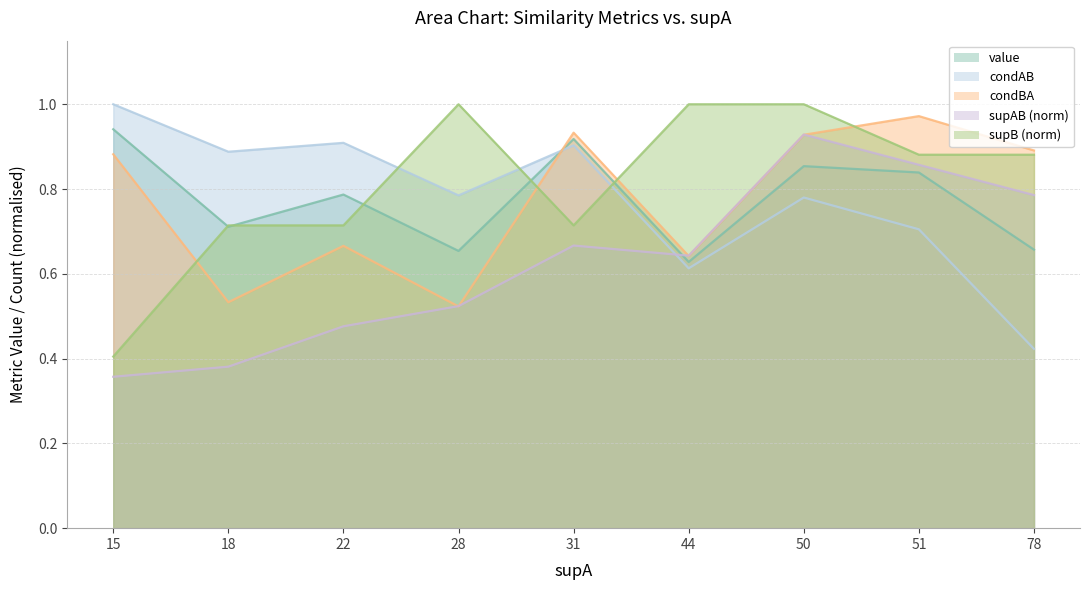

Which series has the largest range (max minus min)?

supB